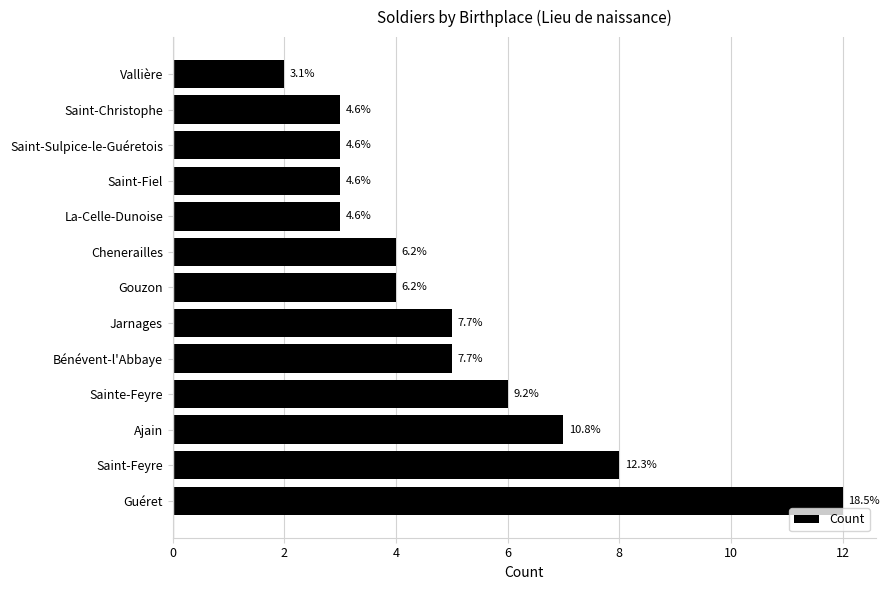

How many bars are there in total?

13